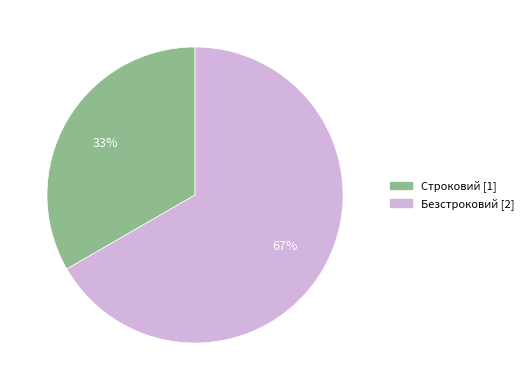

What is the largest slice in the pie chart?

Безстроковий